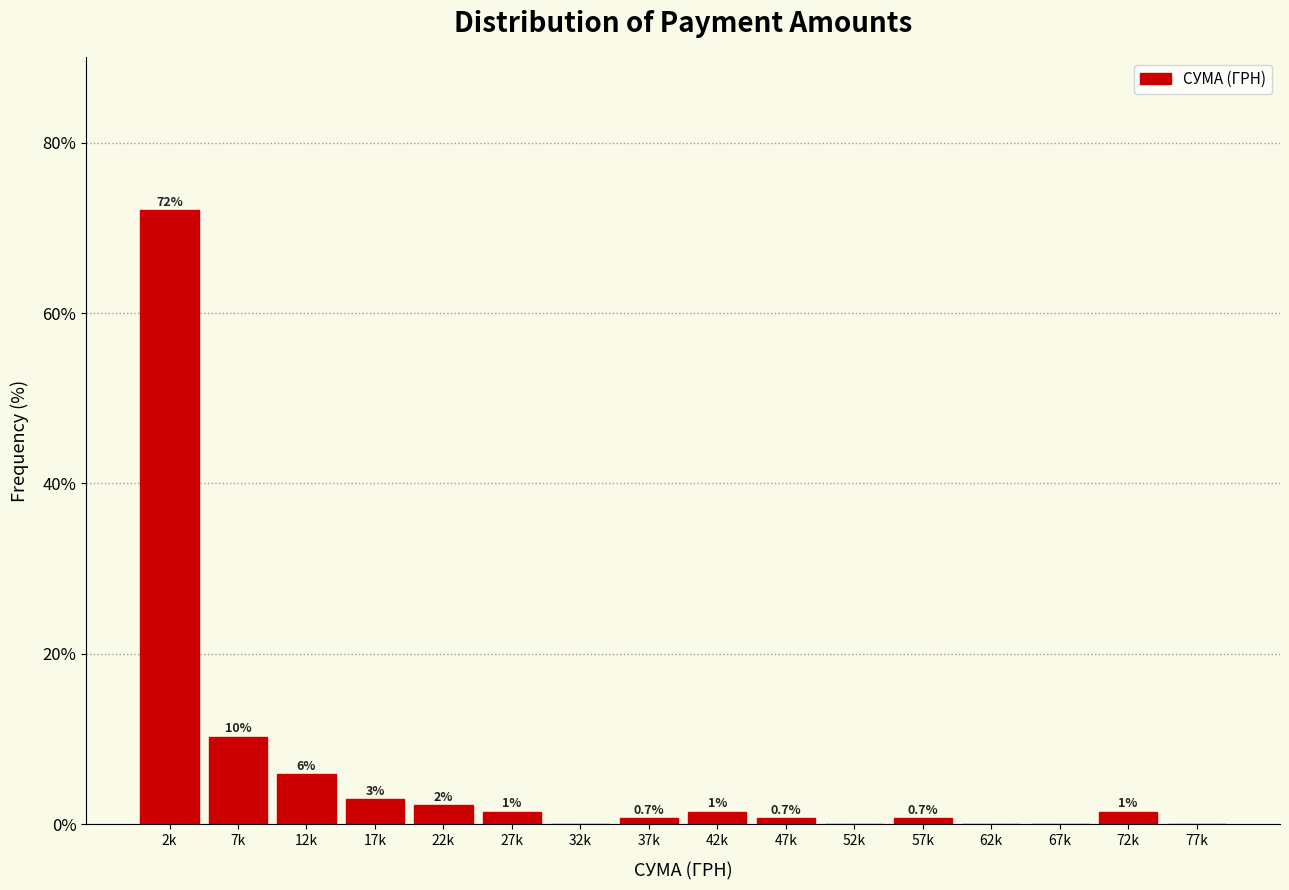

Are the bars horizontal?

No